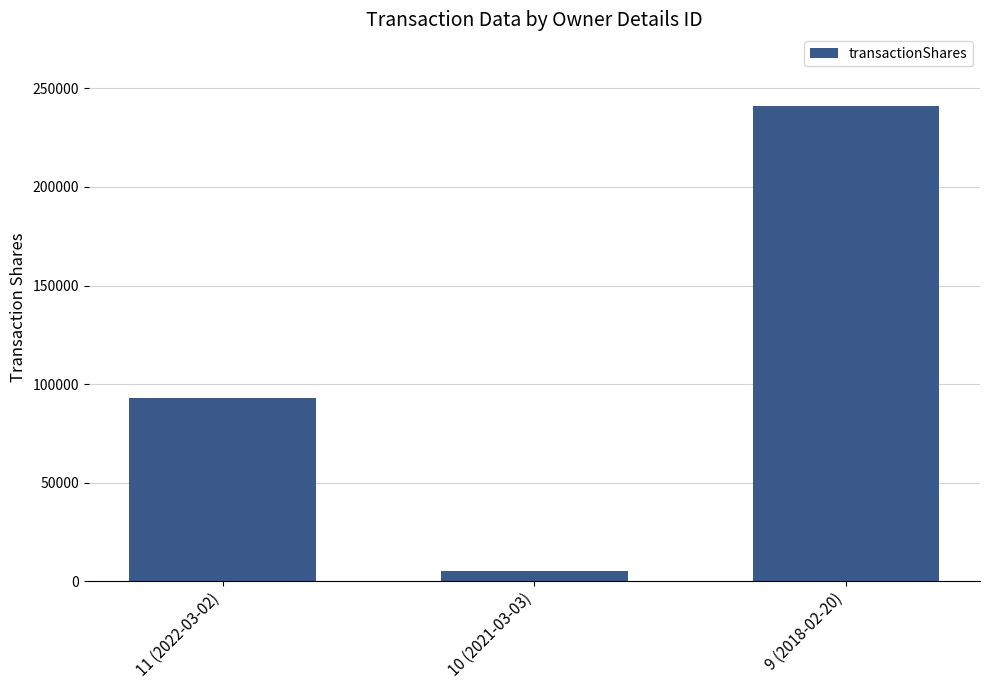

How many data points does each series have?

3